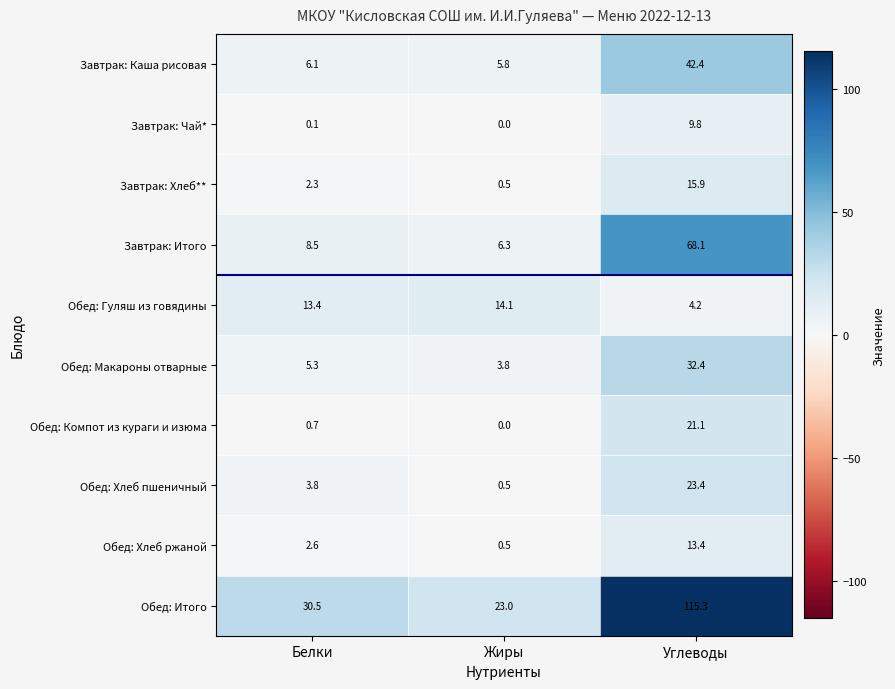

Which series has the widest spread of values?

Обед: Итого